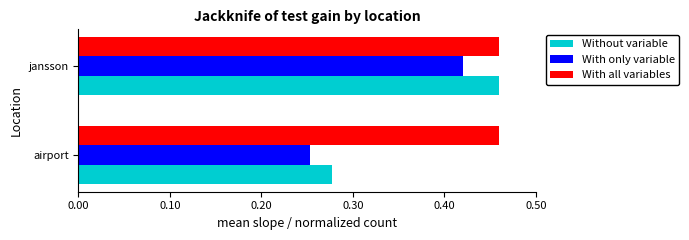

Which category has the lowest value across all series?

airport